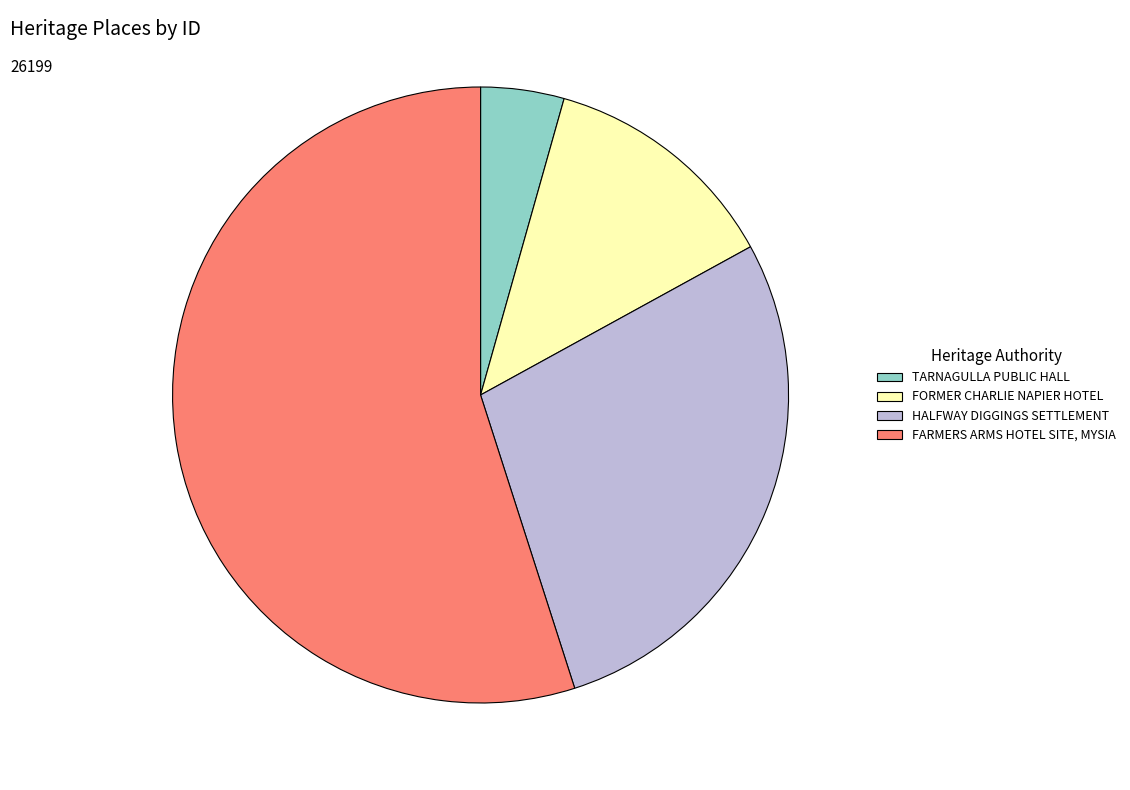

Rank the categories by value from lowest to highest.

TARNAGULLA PUBLIC HALL, FORMER CHARLIE NAPIER HOTEL, HALFWAY DIGGINGS SETTLEMENT, FARMERS ARMS HOTEL SITE, MYSIA